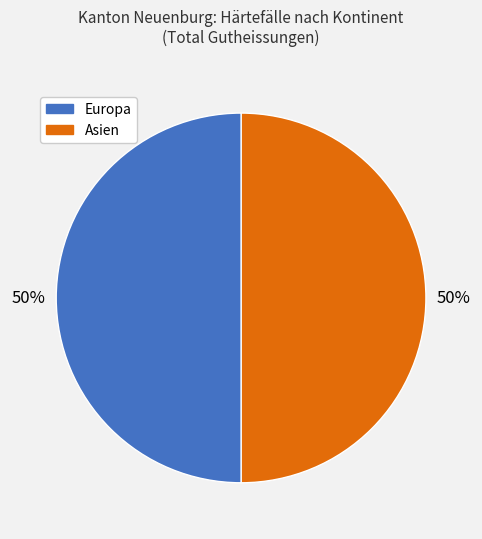

How many slices are in this pie chart?

2